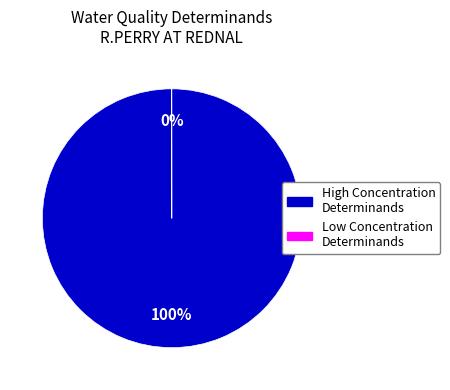

Does any single category account for the majority?

Yes